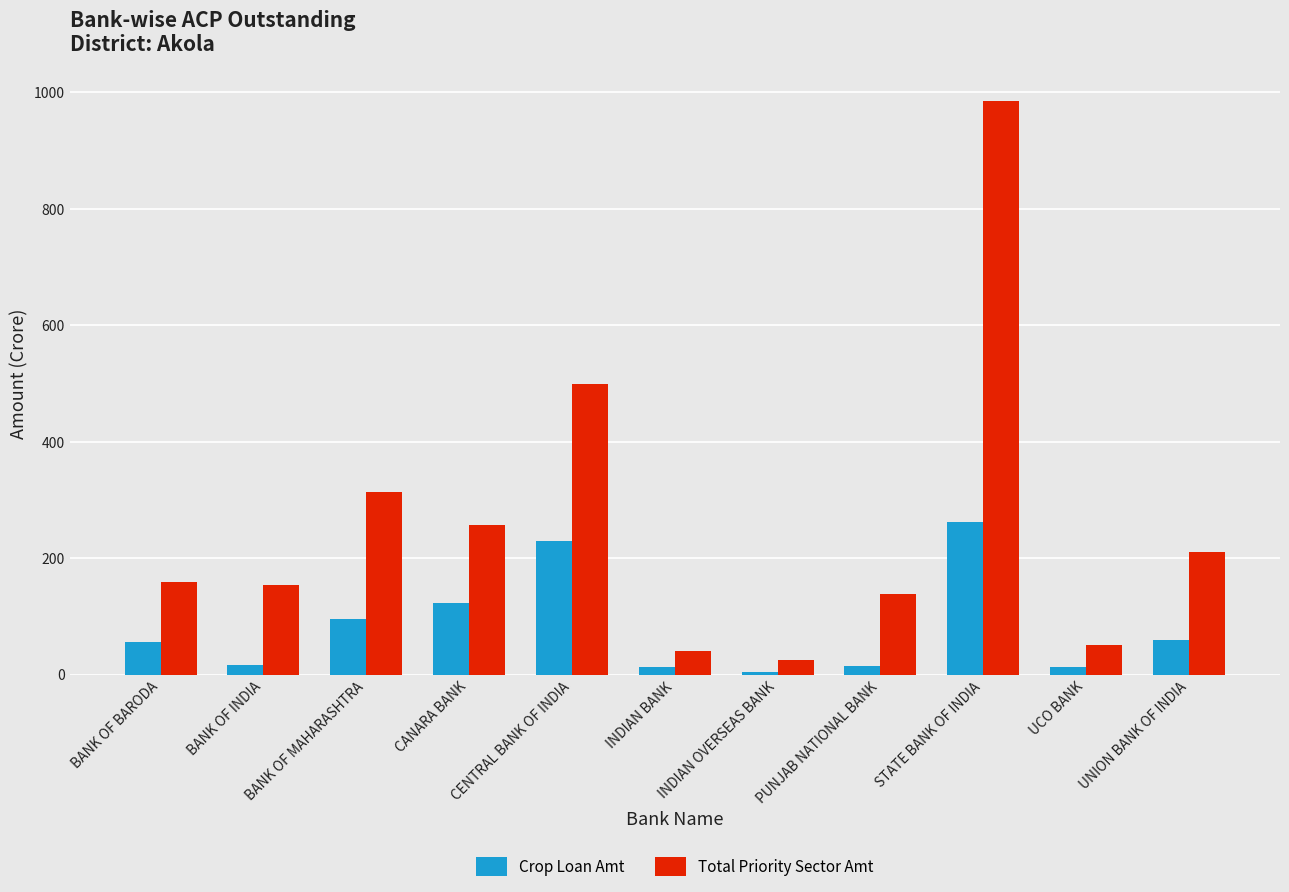

What is the label of the 2nd bar from the left?

BANK OF INDIA